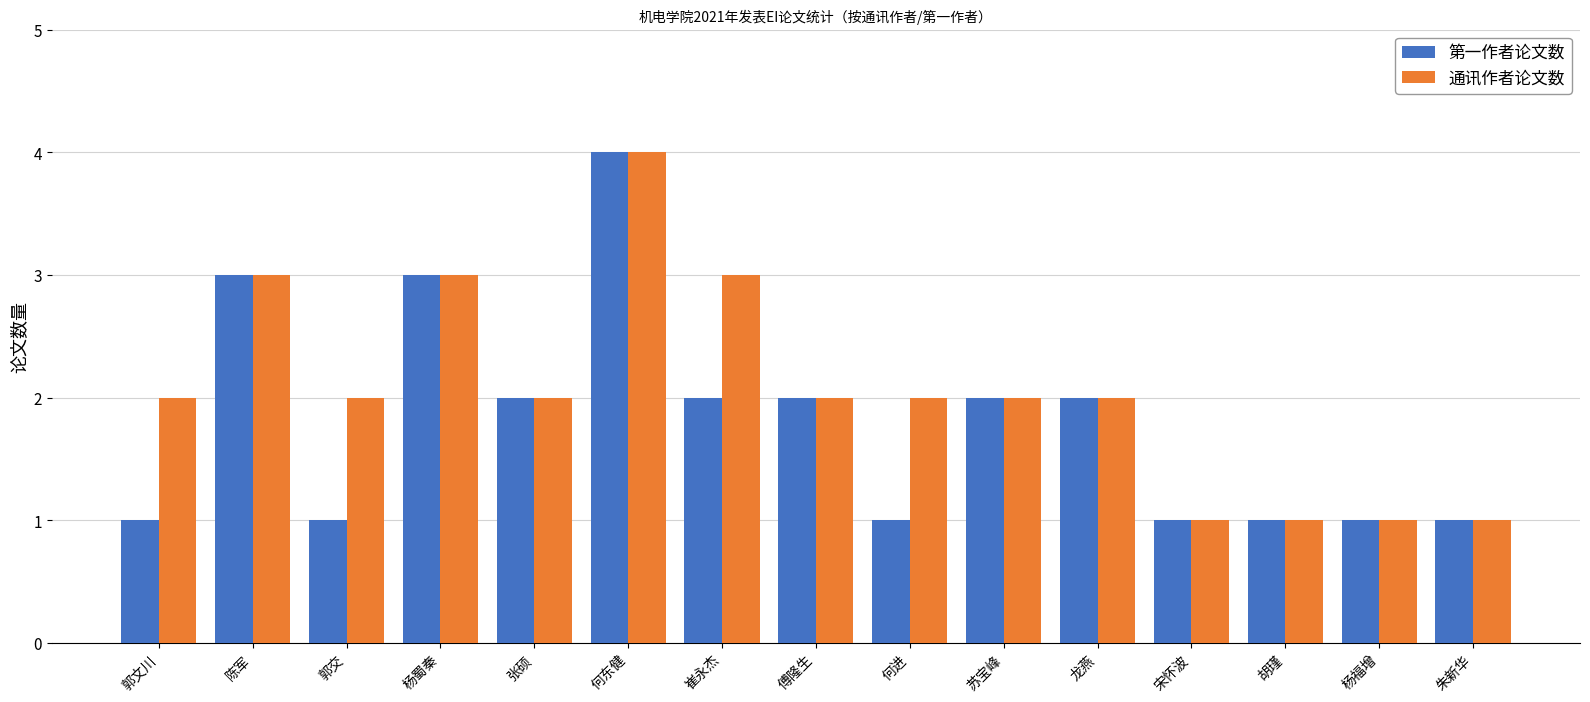

Reading right to left, extract all data points from this chart.

第一作者论文数: 朱新华=1	杨福增=1	胡瑾=1	宋怀波=1	龙燕=2	苏宝峰=2	何进=1	傅隆生=2	崔永杰=2	何东健=4	张硕=2	杨蜀秦=3	郭交=1	陈军=3	郭文川=1
通讯作者论文数: 朱新华=1	杨福增=1	胡瑾=1	宋怀波=1	龙燕=2	苏宝峰=2	何进=2	傅隆生=2	崔永杰=3	何东健=4	张硕=2	杨蜀秦=3	郭交=2	陈军=3	郭文川=2